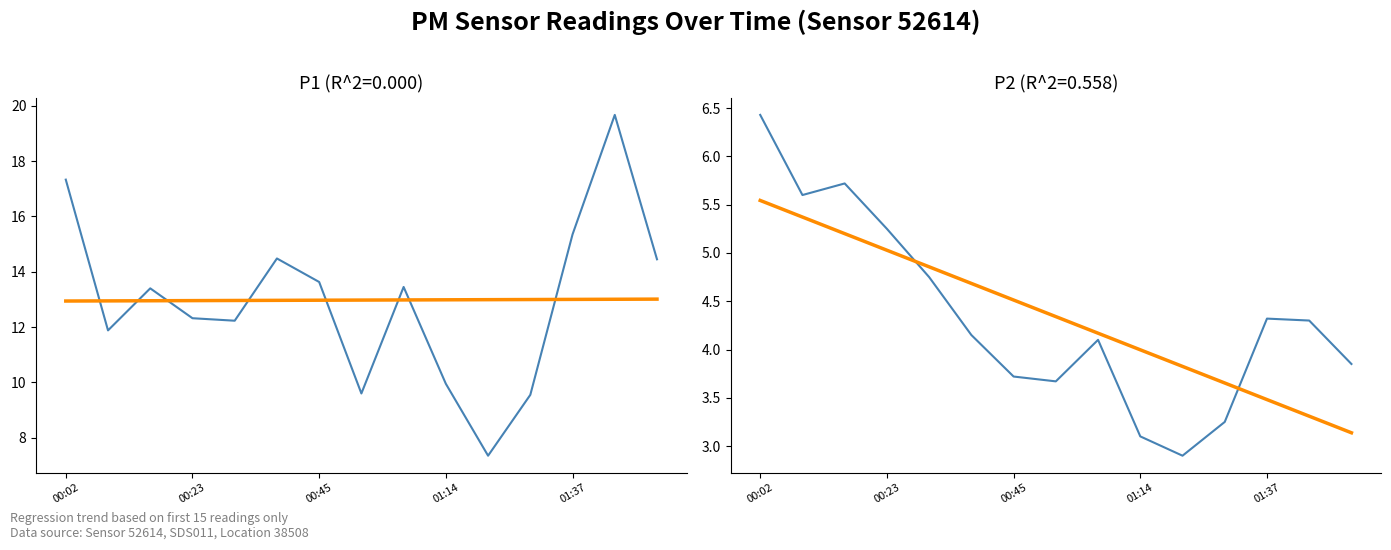

Which series has the widest spread of values?

P1